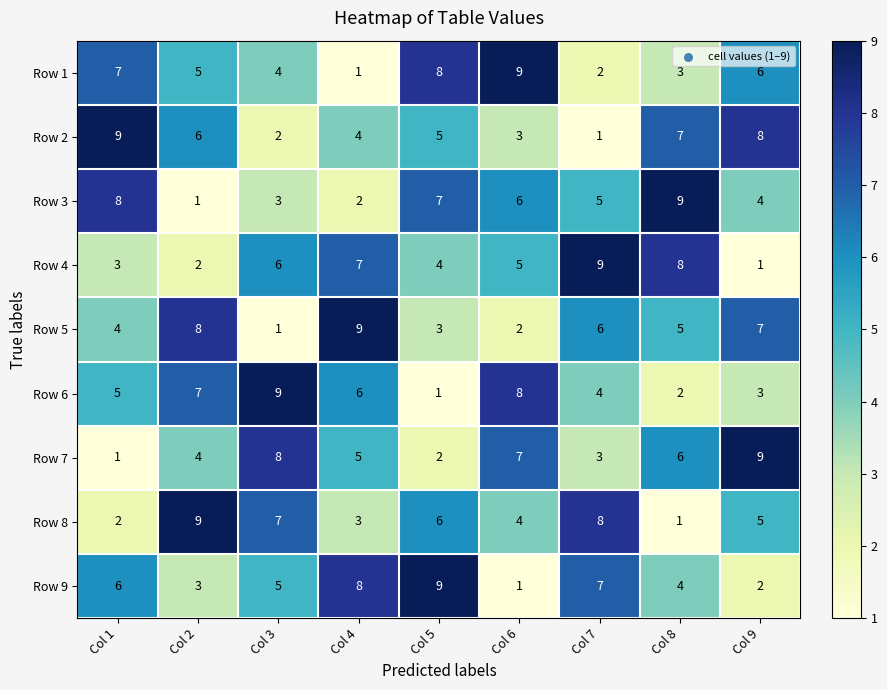

The value of Row 3 at Col 6 is 8. True or false?

False